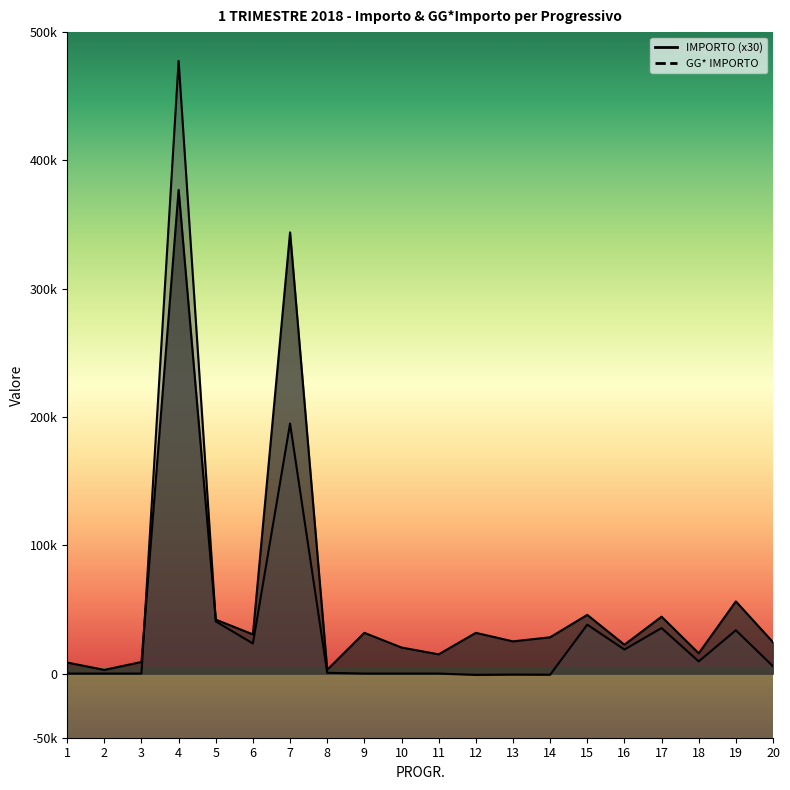

At how many categories does at least one series exceed 129392?

2